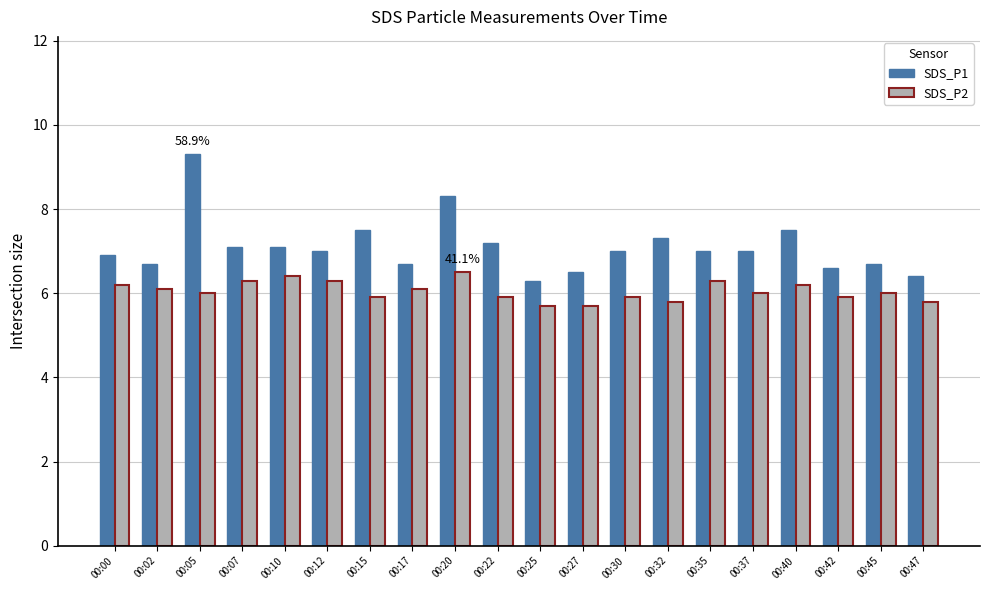

Reading left to right, transcribe all the data shown in this chart.

SDS_P1: 6.9	6.7	9.3	7.1	7.1	7.0	7.5	6.7	8.3	7.2	6.3	6.5	7.0	7.3	7.0	7.0	7.5	6.6	6.7	6.4
SDS_P2: 6.2	6.1	6.0	6.3	6.4	6.3	5.9	6.1	6.5	5.9	5.7	5.7	5.9	5.8	6.3	6.0	6.2	5.9	6.0	5.8